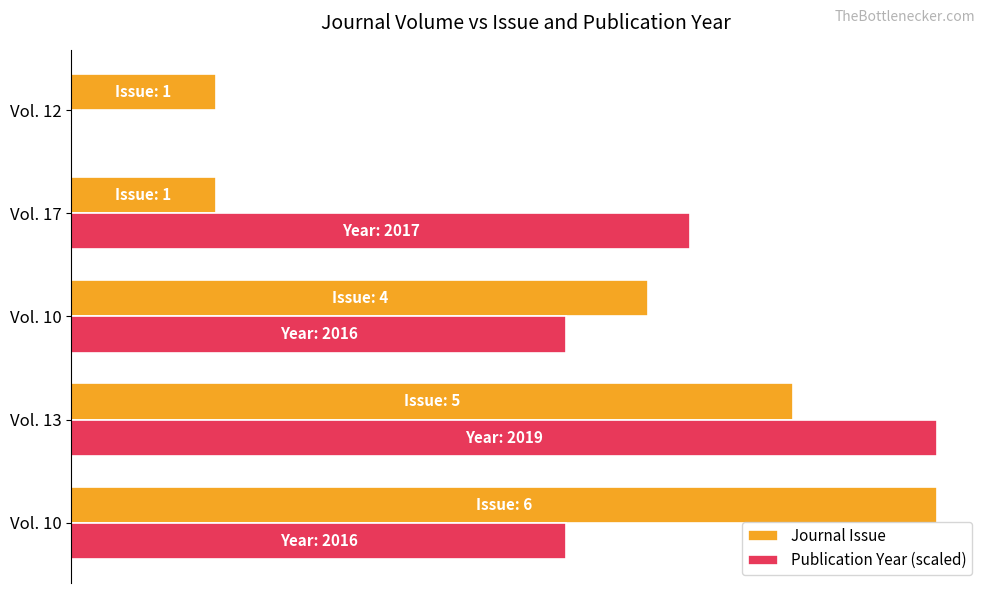

What are all the series names shown in the legend?

Journal Issue, Publication Year (scaled)